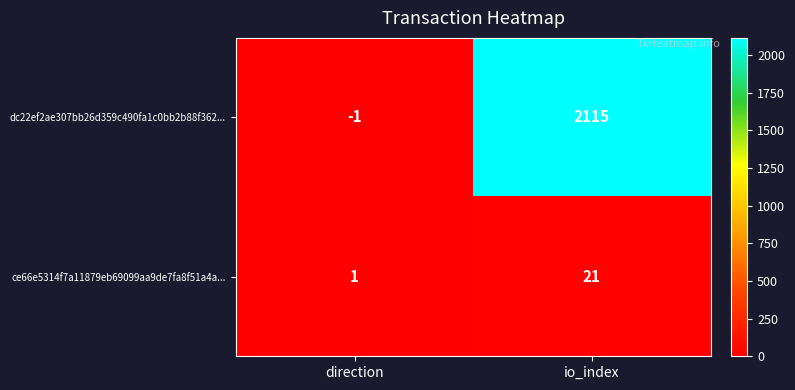

Which series has the largest total across all categories?

dc22ef2ae307bb26d359c490fa1c0bb2b88f362...